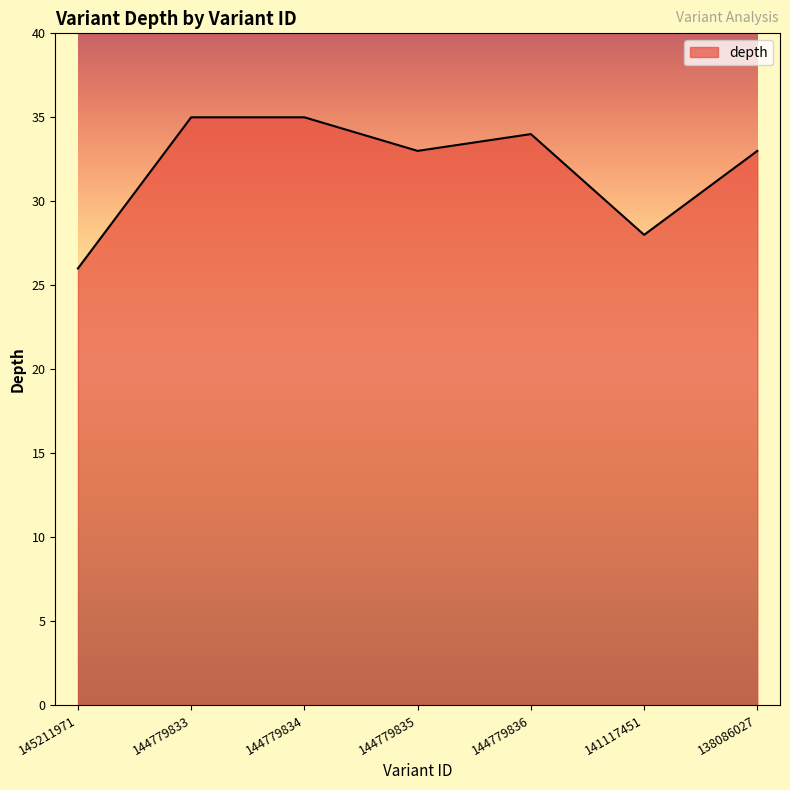

Approximately how many times larger is the value at 144779834 compared to 138086027?

1.1